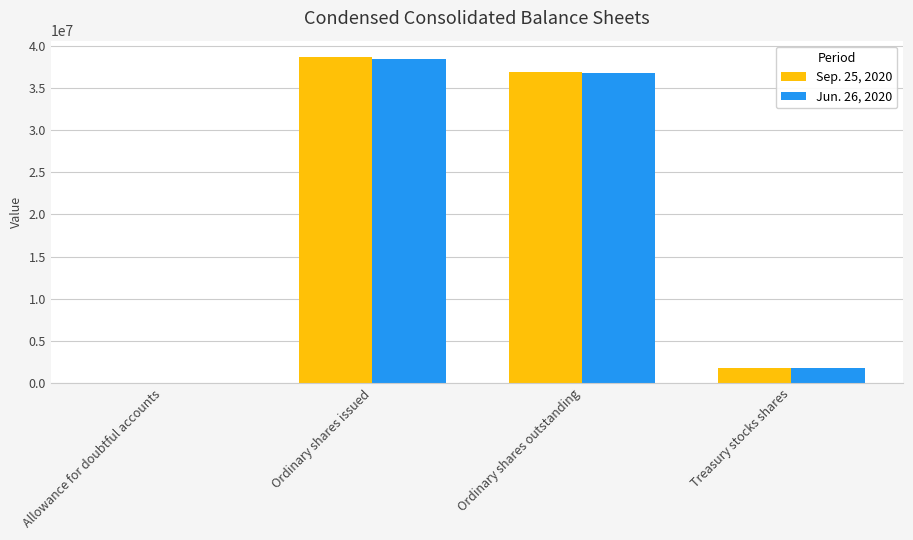

Which series has the largest range (max minus min)?

Sep. 25, 2020